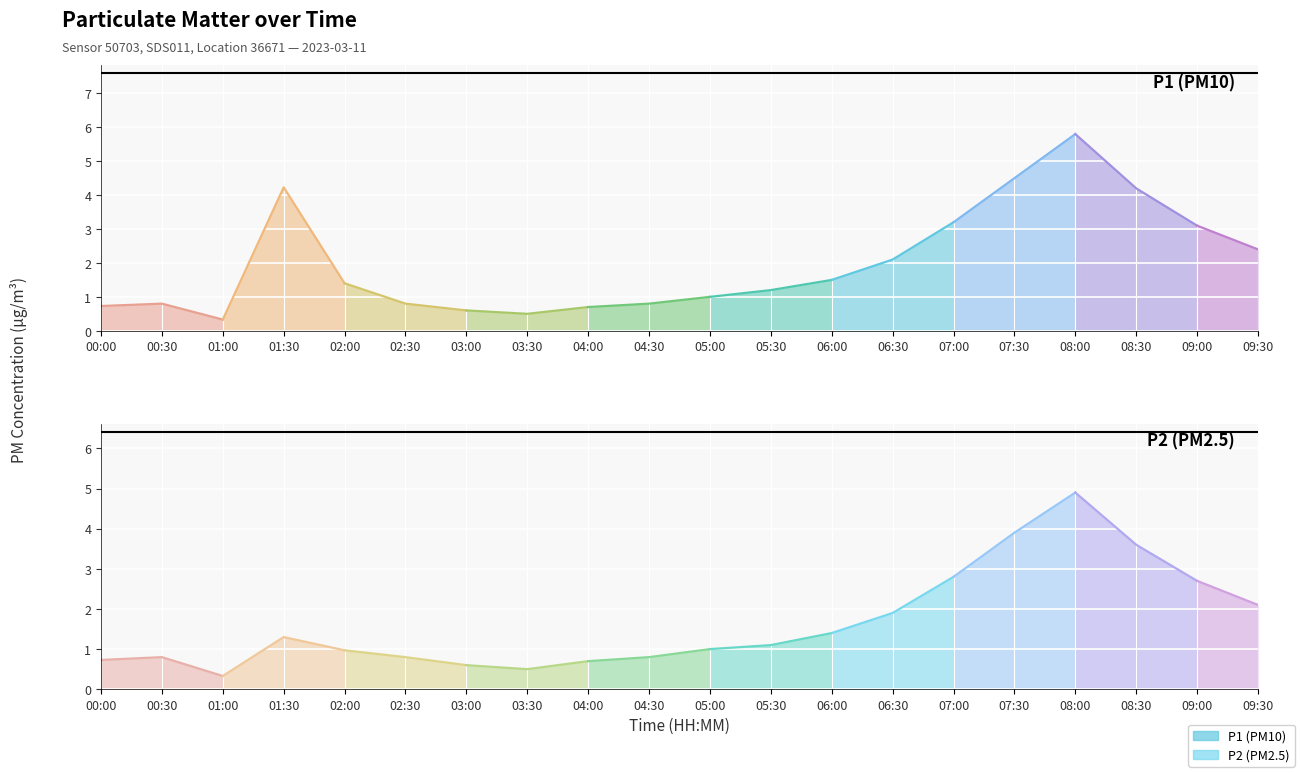

Between 01:00 and 00:30, which is larger?

00:30